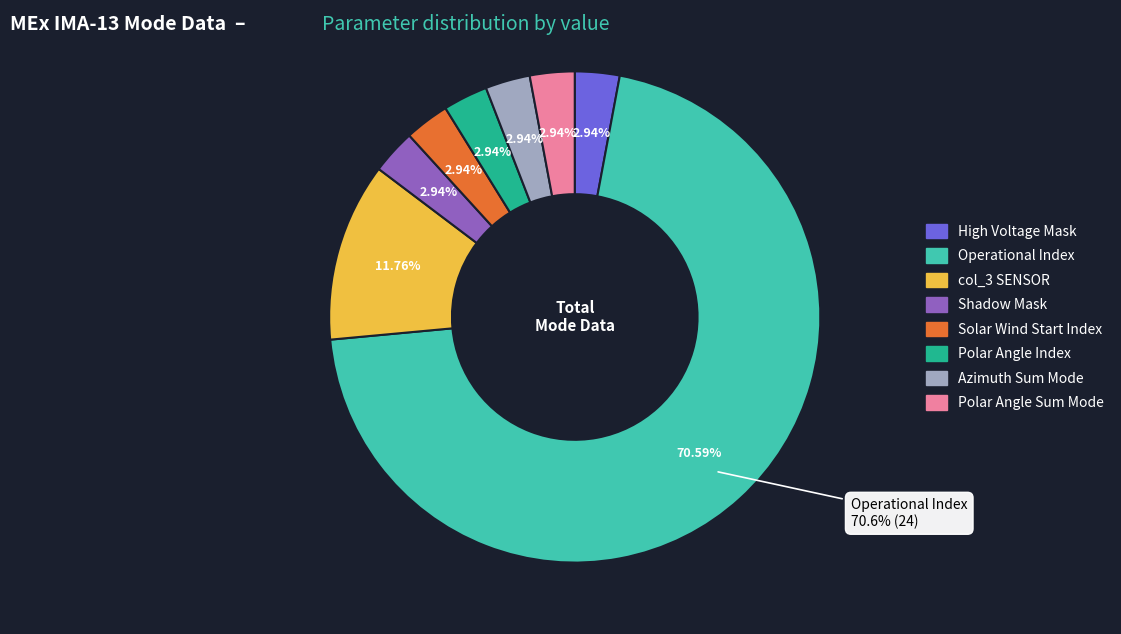

What is the change in value from Operational Index to Polar Angle Sum Mode?

-23